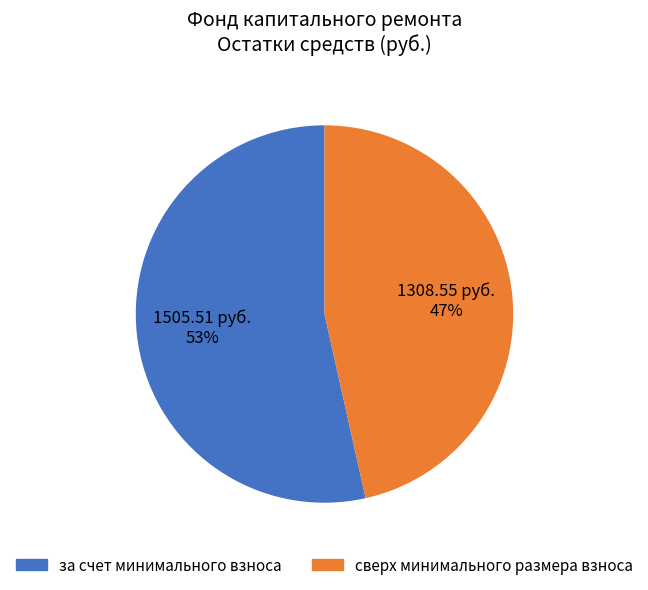

Which slice is the largest?

за счет минимального взноса